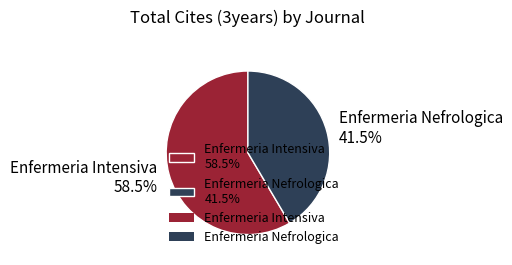

What is the total percentage of Enfermeria Nefrologica and Enfermeria Intensiva?

100.0%